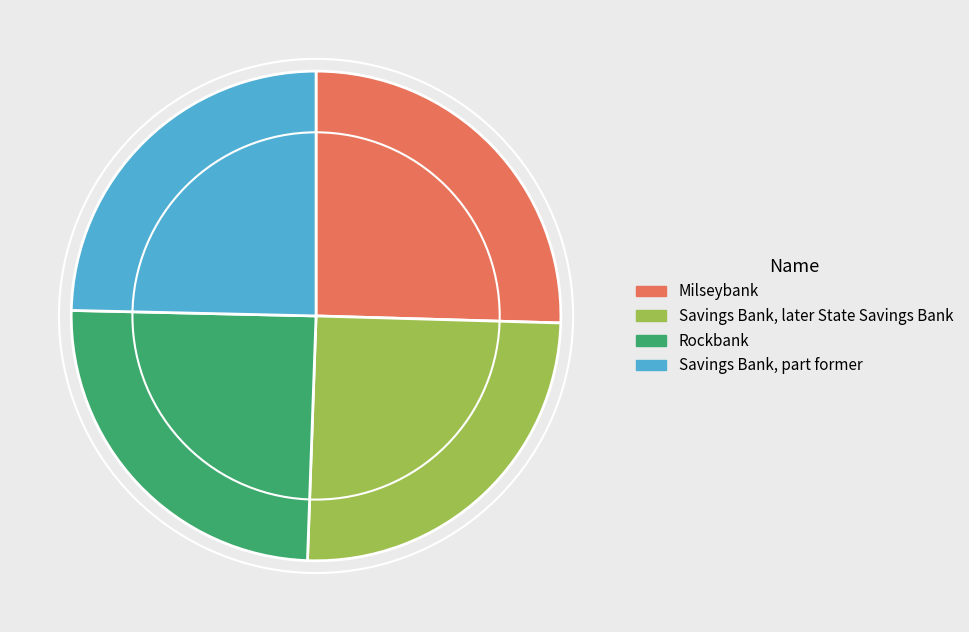

Is there any slice that represents more than half of the pie?

No